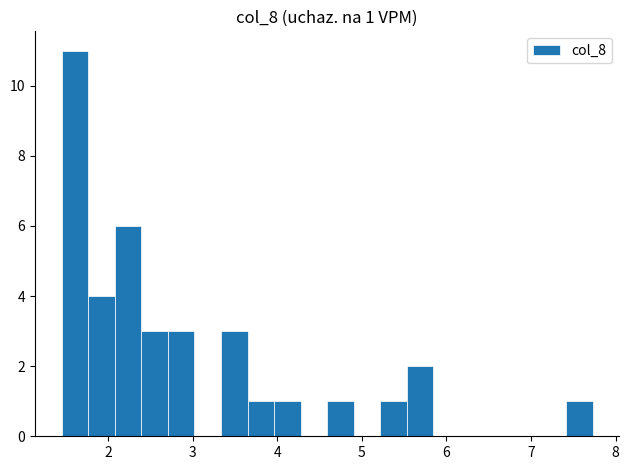

Read against the x-axis, roughly where is the centre of the tallest bar?

1.6